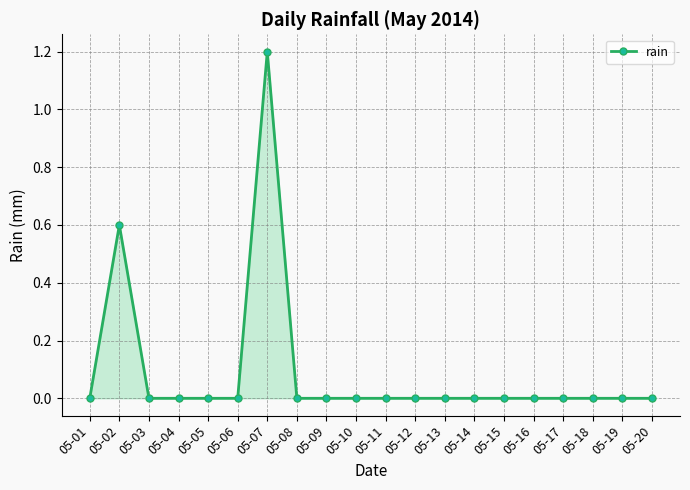

How many lines are shown in the chart?

1